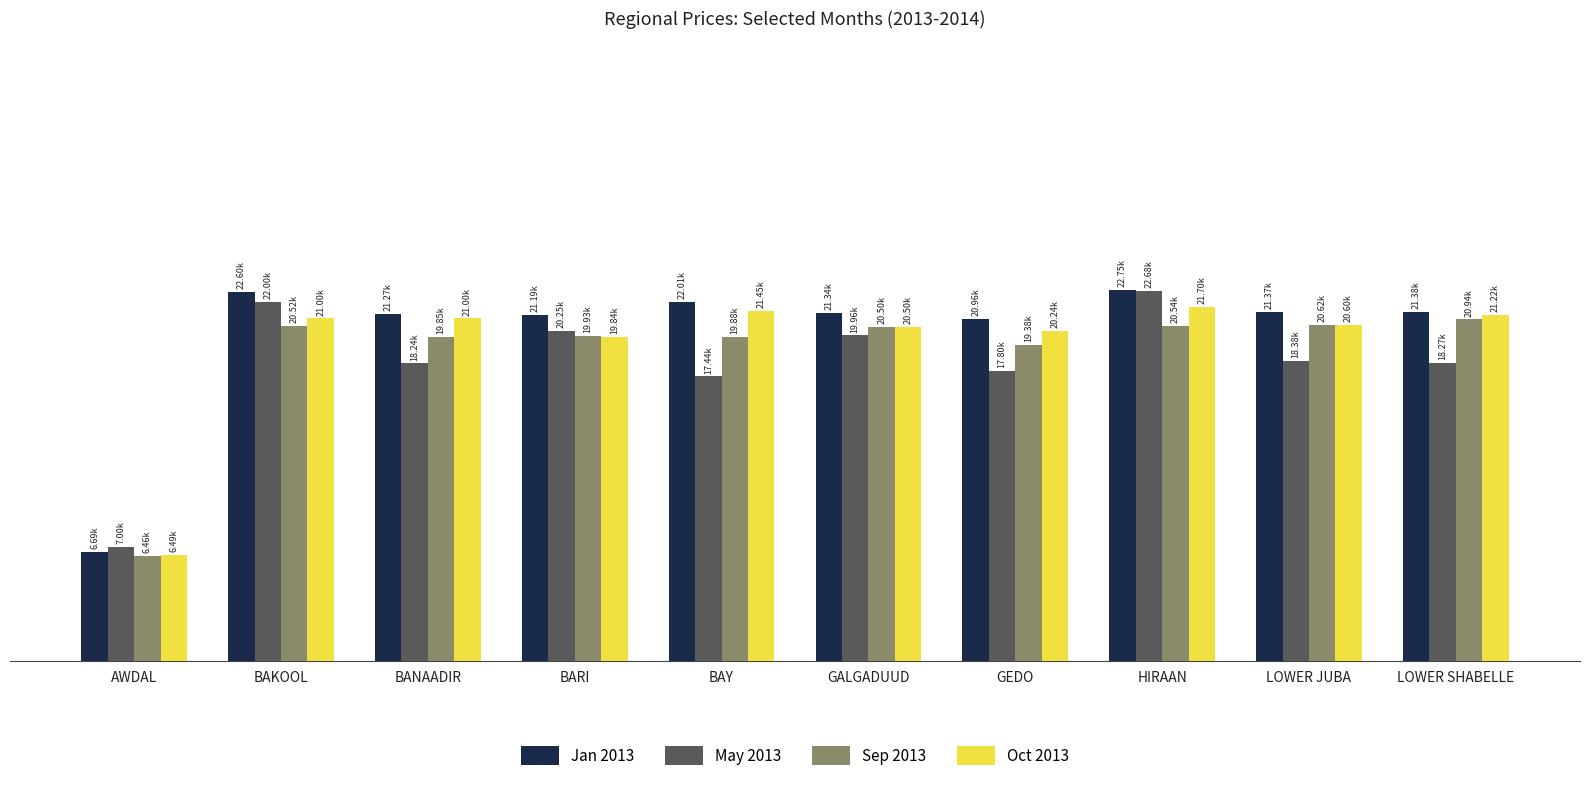

At BAKOOL, list the series in order from smallest to largest.

Sep 2013, Oct 2013, May 2013, Jan 2013